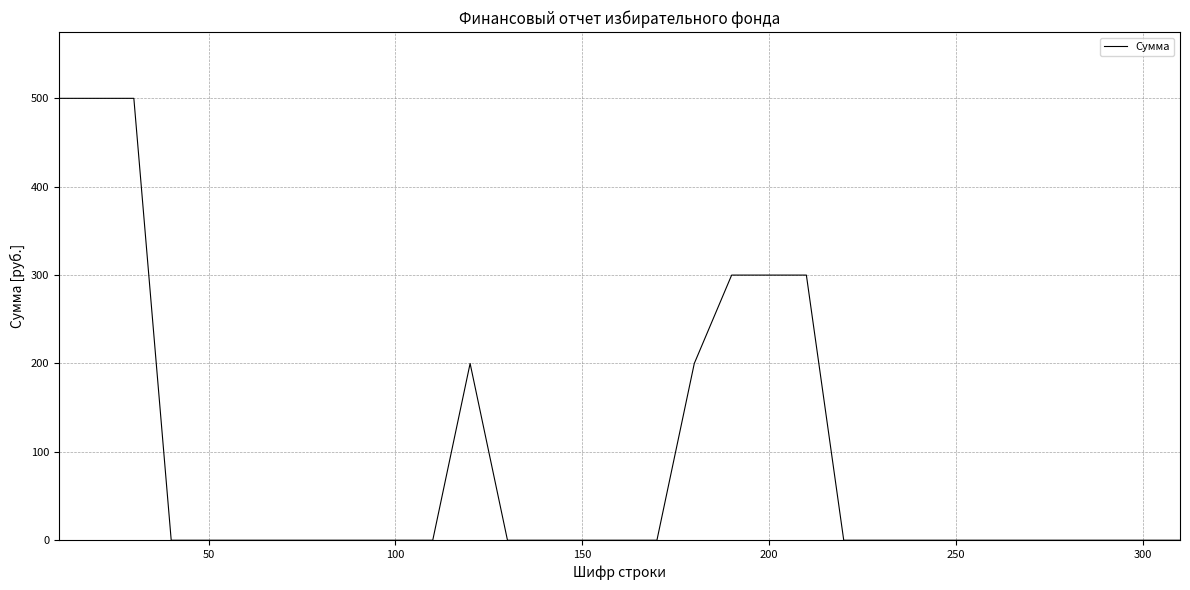

What is the maximum value shown in the chart?

500